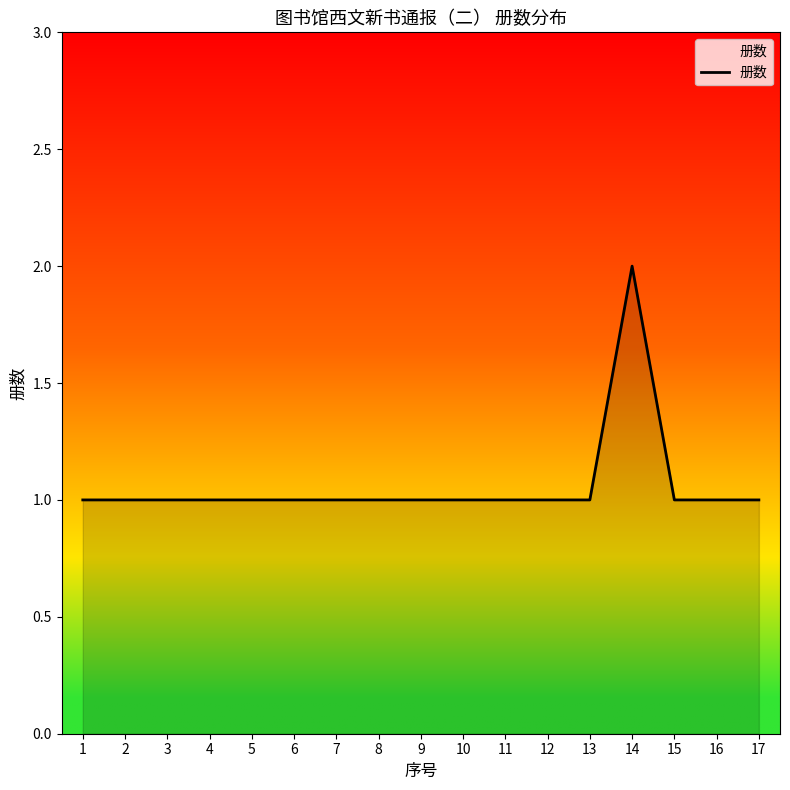

Is it true that the value at 13 is 1?

True